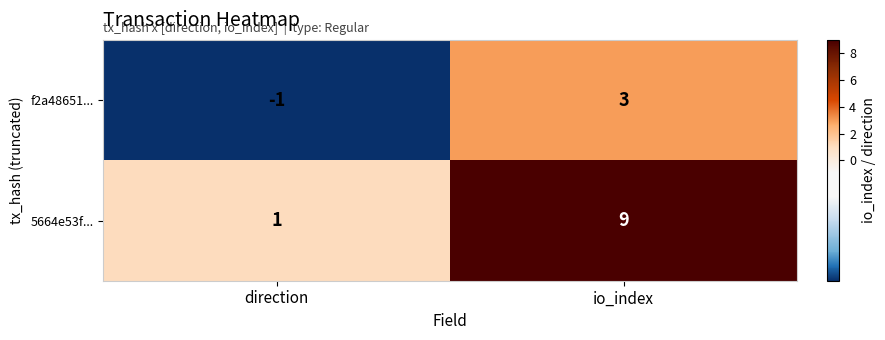

Reading left to right, what are all the values shown in this chart?

f2a48651...: -1	3
5664e53f...: 1	9